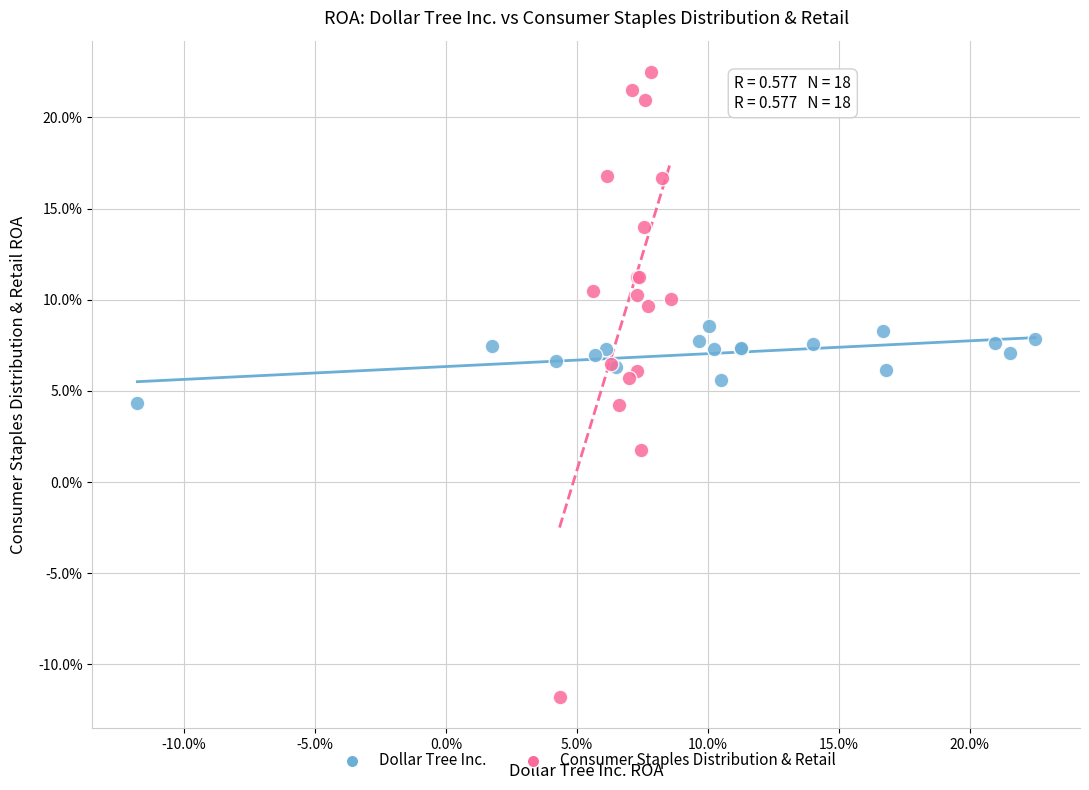

Which series reaches the maximum Y coordinate?

Consumer Staples Distribution & Retail